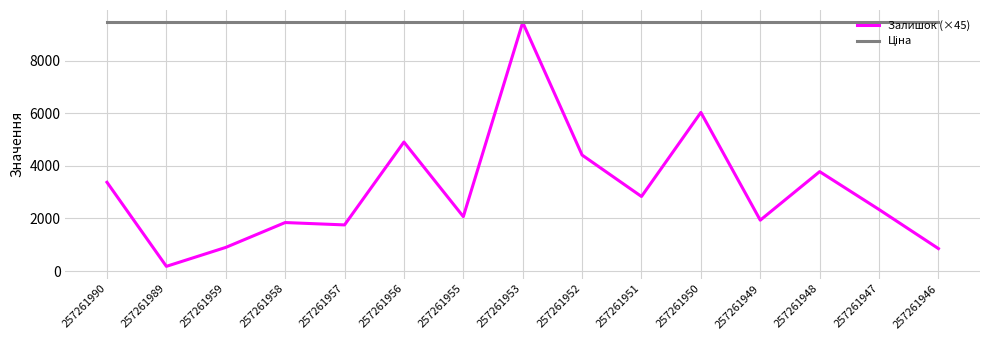

Read the Залишок (×45) value at 257261957.

1755.0